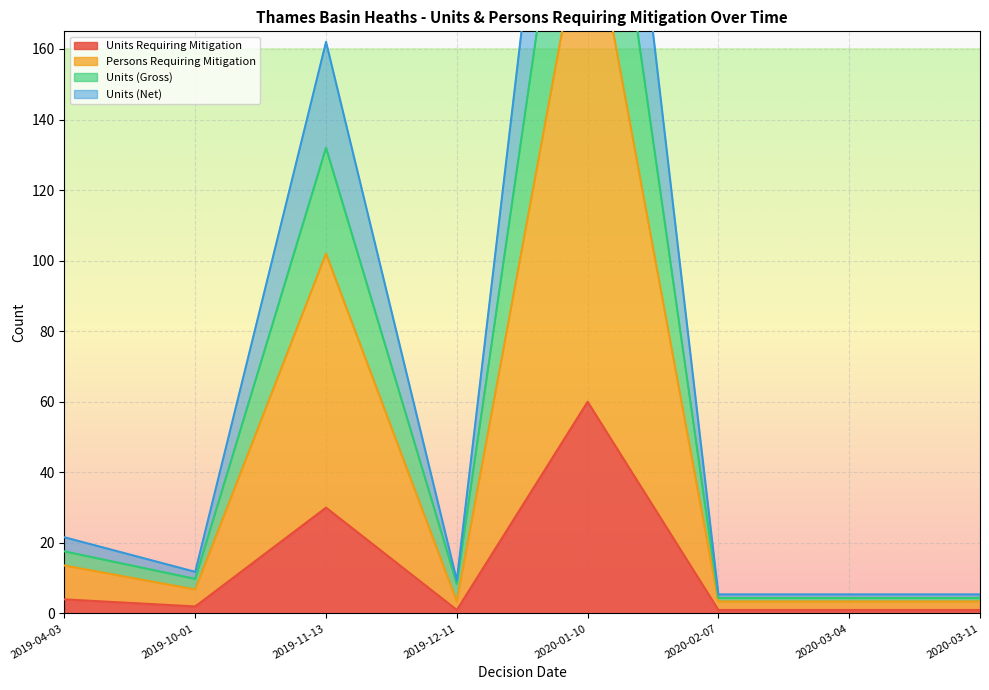

Reading left to right, what are all the values shown in this chart?

Units Requiring Mitigation: 4.0	2.0	30.0	1.0	60.0	1.0	1.0	1.0
Persons Requiring Mitigation: 13.6	6.8	102.0	3.4	204.0	3.4	3.4	3.4
Units (Gross): 17.6	9.8	132.0	8.4	264.0	4.4	4.4	4.4
Units (Net): 21.6	11.8	162.0	9.4	324.0	5.4	5.4	5.4